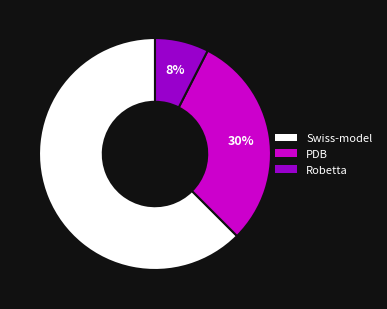

True or false: Swiss-model accounts for 74% of the total.

False